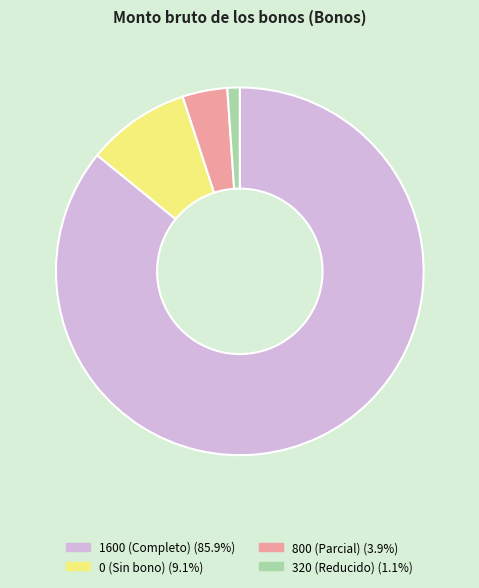

Do 800 and 0 together represent more than half of the pie?

No